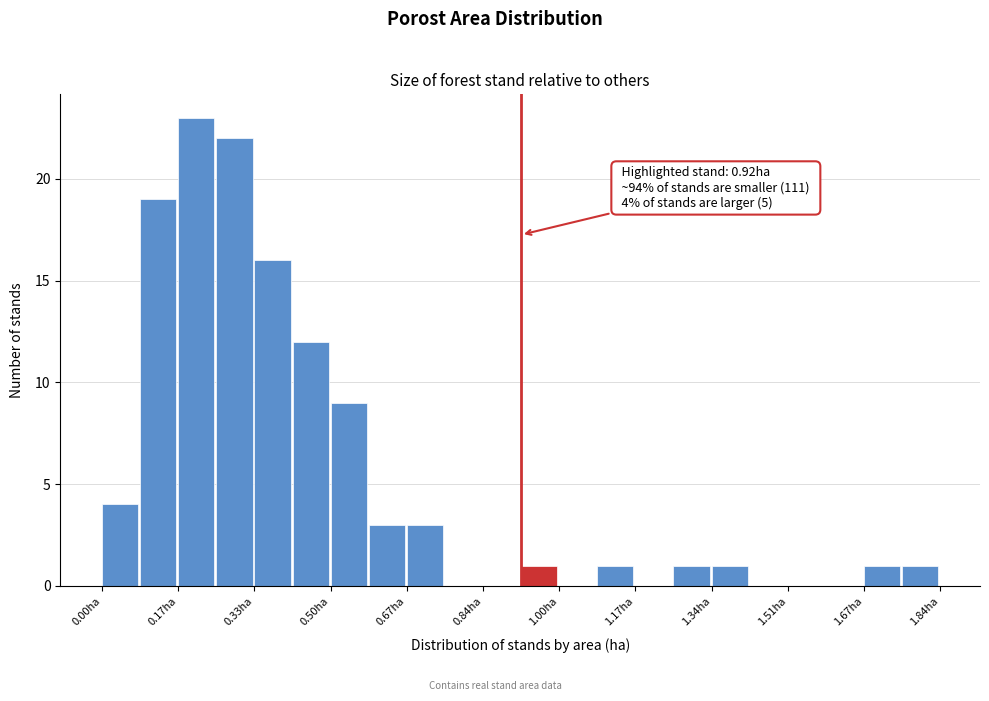

Which range on the x-axis has the tallest bar?

0.16 to 0.26